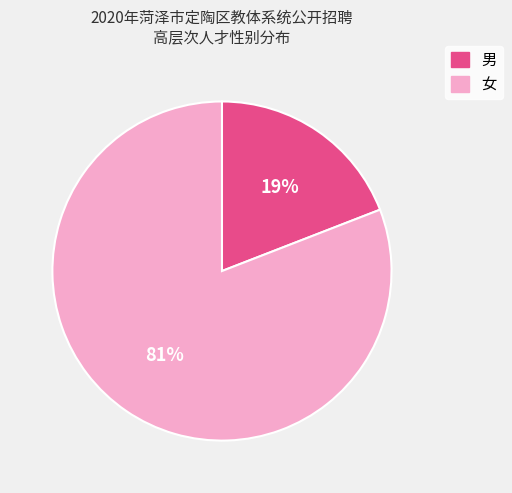

Does 女 represent more than half of the total?

Yes